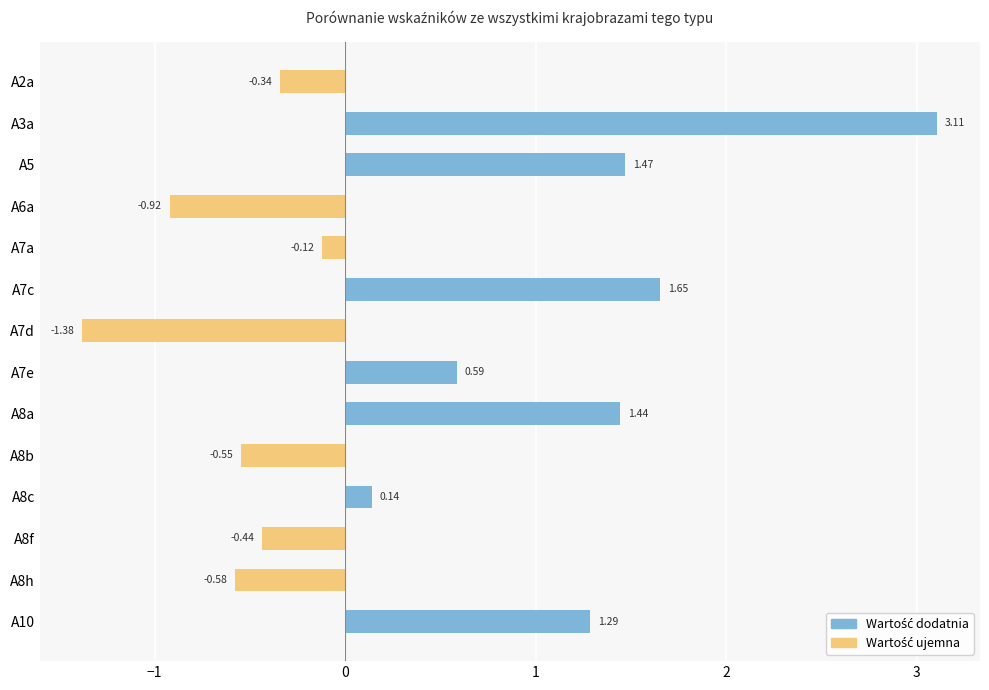

List the labels in order of value, smallest first.

A7d, A6a, A8h, A8b, A8f, A2a, A7a, A8c, A7e, A10, A8a, A5, A7c, A3a